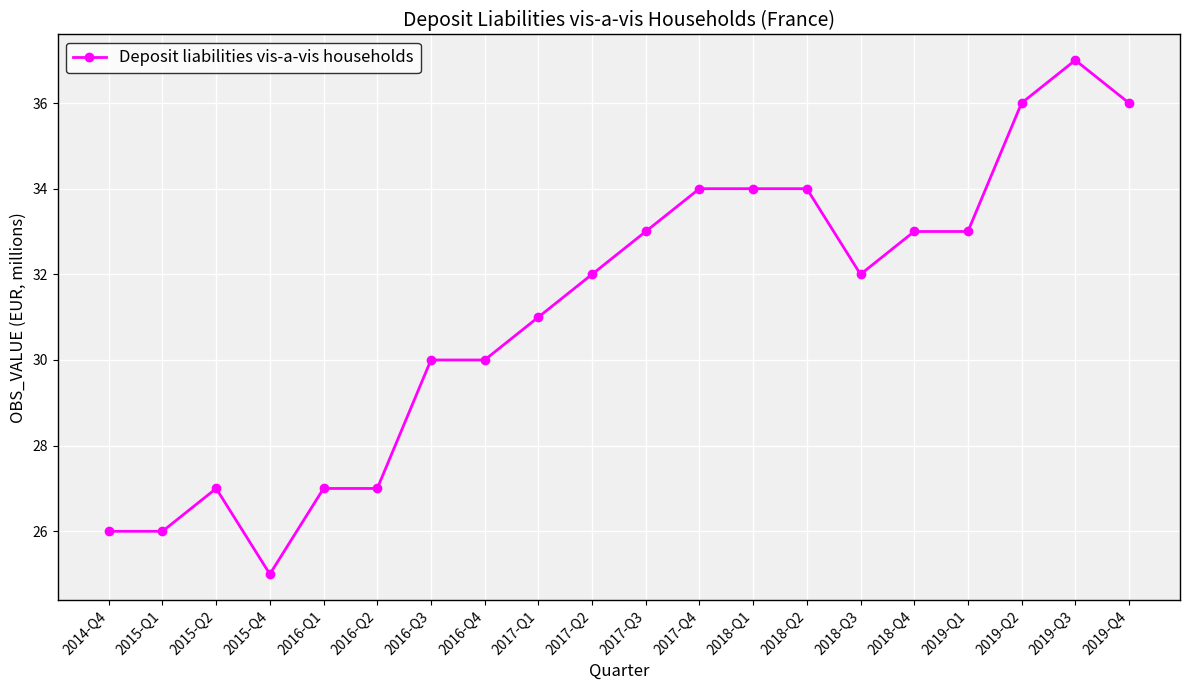

What is the average value?

31